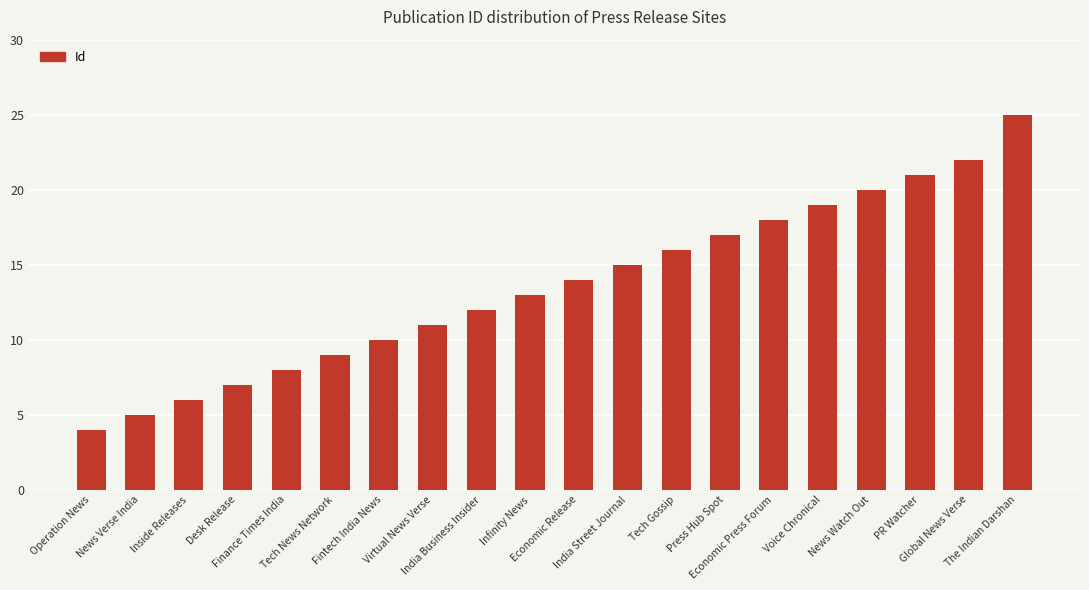

Rank the categories by value from lowest to highest.

Operation News, News Verse India, Inside Releases, Desk Release, Finance Times India, Tech News Network, Fintech India News, Virtual News Verse, India Business Insider, Infinity News, Economic Release, India Street Journal, Tech Gossip, Press Hub Spot, Economic Press Forum, Voice Chronical, News Watch Out, PR Watcher, Global News Verse, The Indian Darshan